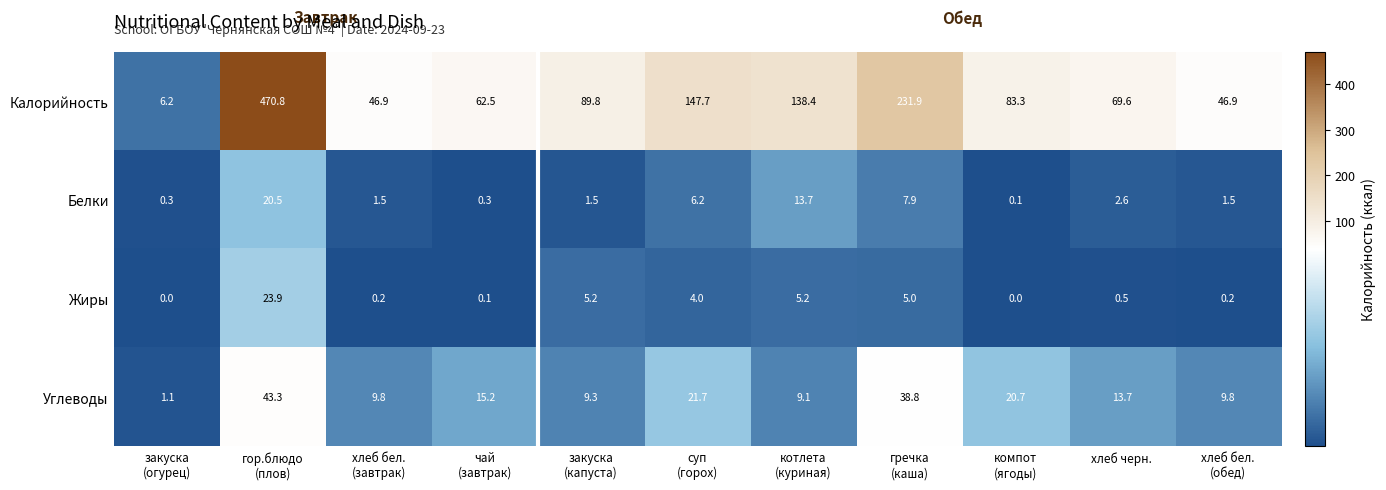

Between закуска
(огурец) and хлеб черн., which series saw the biggest shift?

Калорийность